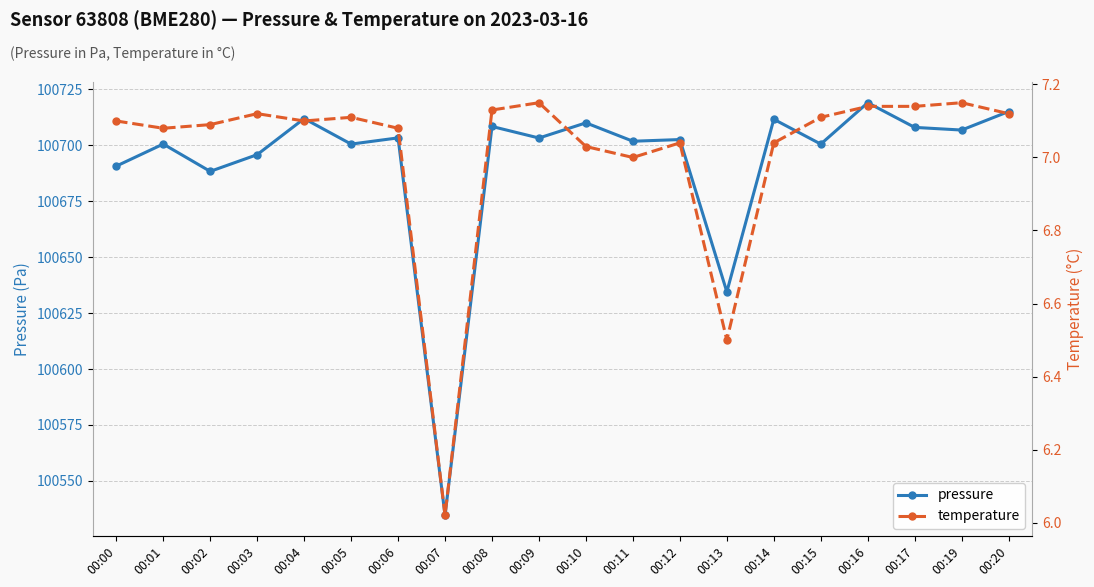

What is the difference between the highest and lowest values at 00:02?

100681.2